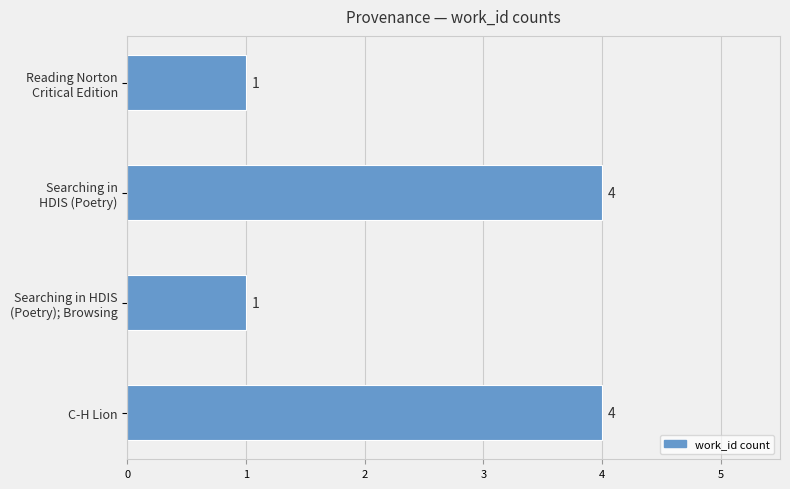

Is it true that the value at C-H Lion is 4?

True